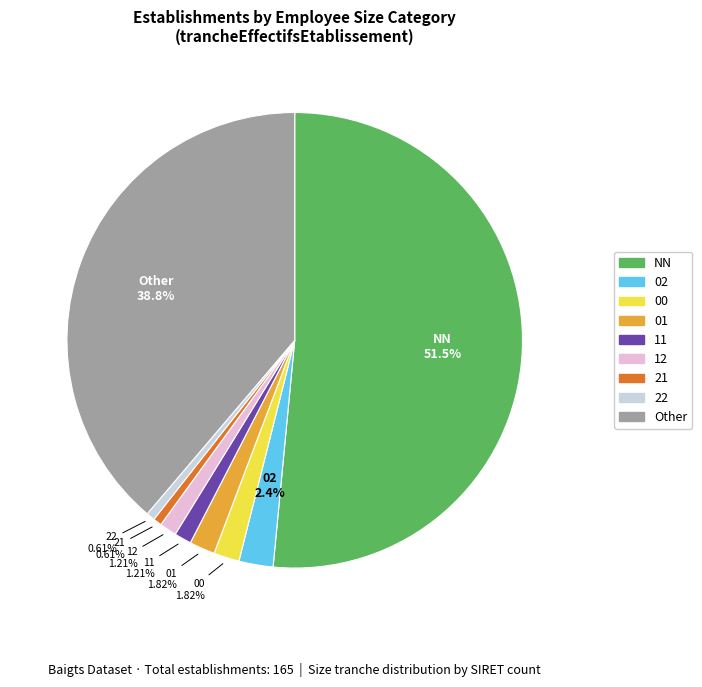

How many slices are in this pie chart?

9